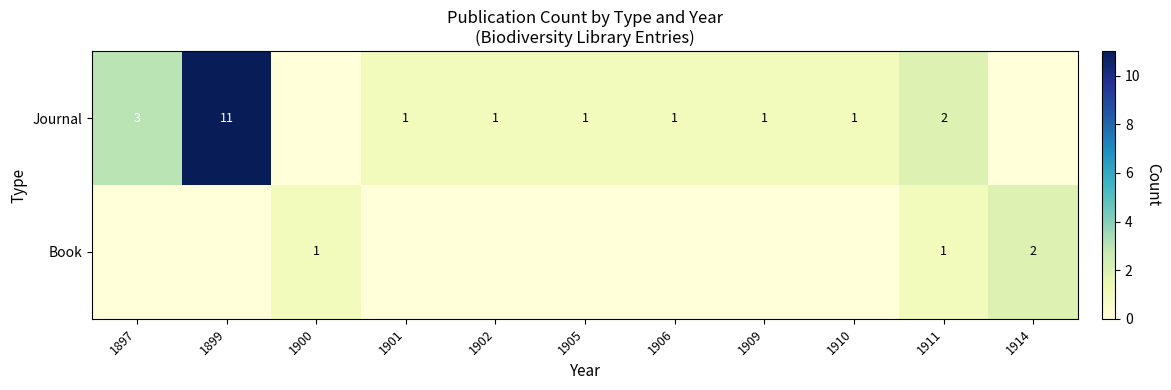

True or false: Book has a value of 1 at 1900.

True